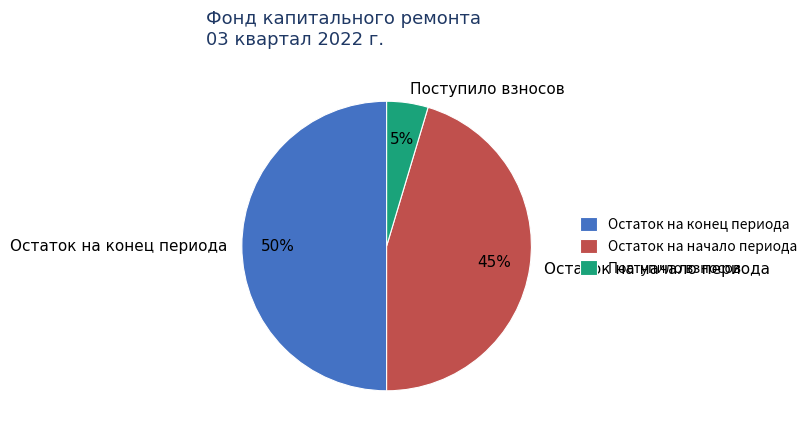

The Поступило взносов slice represents 15% of the pie. True or false?

False